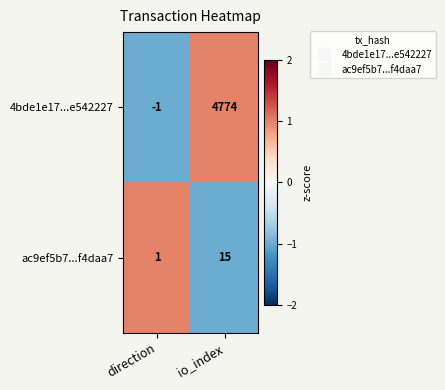

Rank the series by their maximum value, from highest to lowest.

4bde1e17...e542227, ac9ef5b7...f4daa7